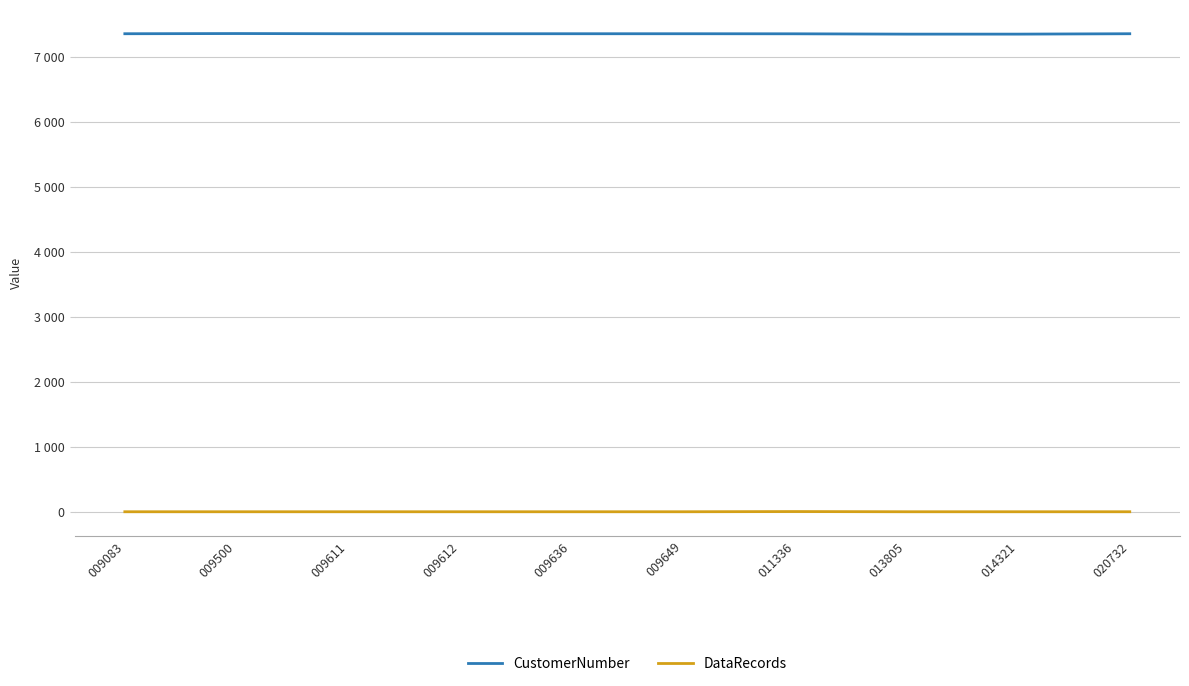

What is the sum of the DataRecords values at 013805 and 014321?

4